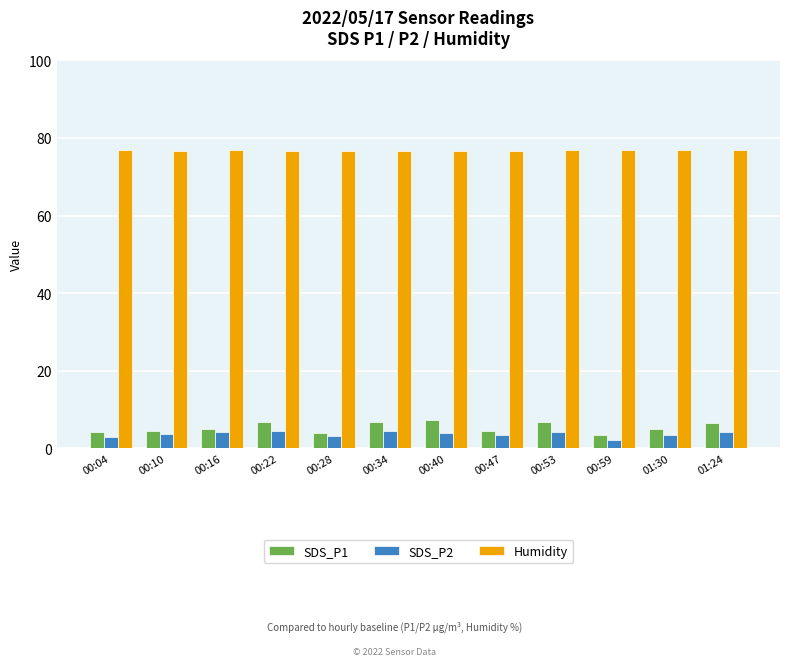

What is the lowest value of the SDS_P1 series?

3.5